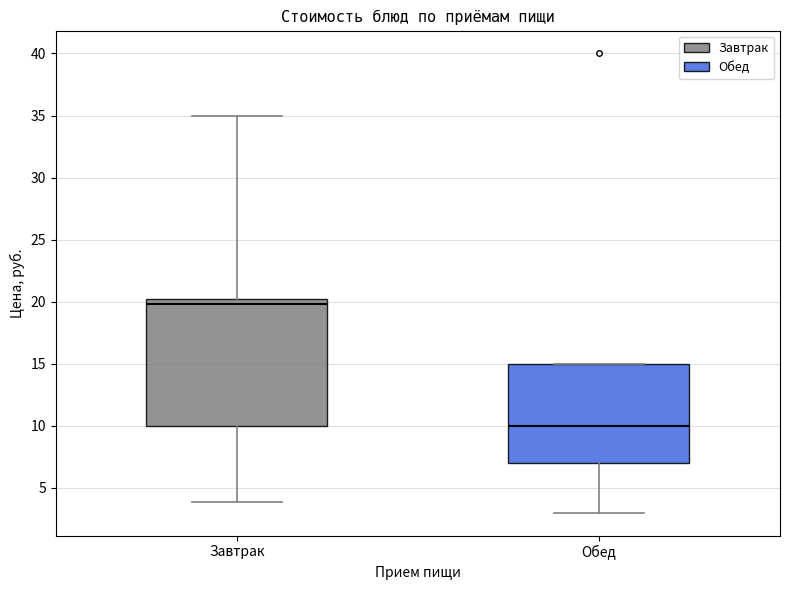

Reading left to right, transcribe this box plot: for each box, give where its median line is, the range the box spans, and where its two whiskers end, as read against the y-axis. The values are not printed on the chart, so give them approximately, as read against the axis.

Завтрак: median 20.0, box 10.0 to 20.5, whiskers 4.0 to 35.0
Обед: median 10.0, box 7.0 to 15.0, whiskers 3.0 to 15.0